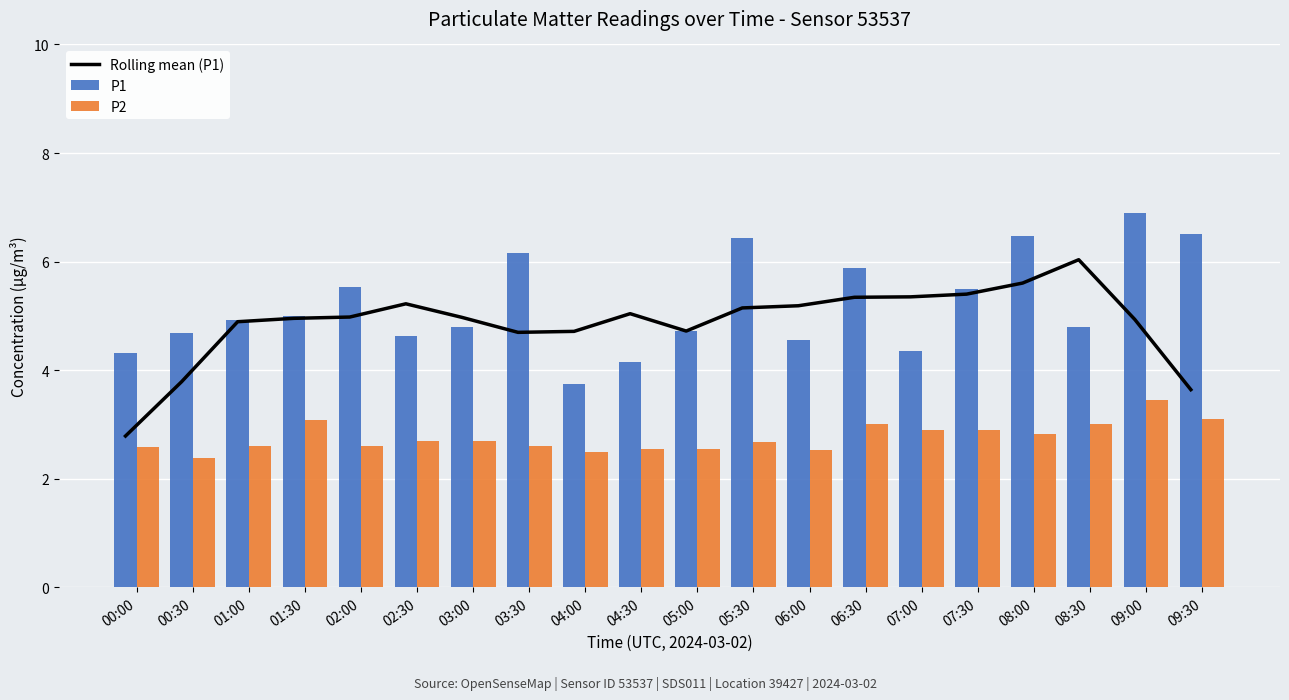

What are all the series names shown in the legend?

Rolling mean (P1), P1, P2